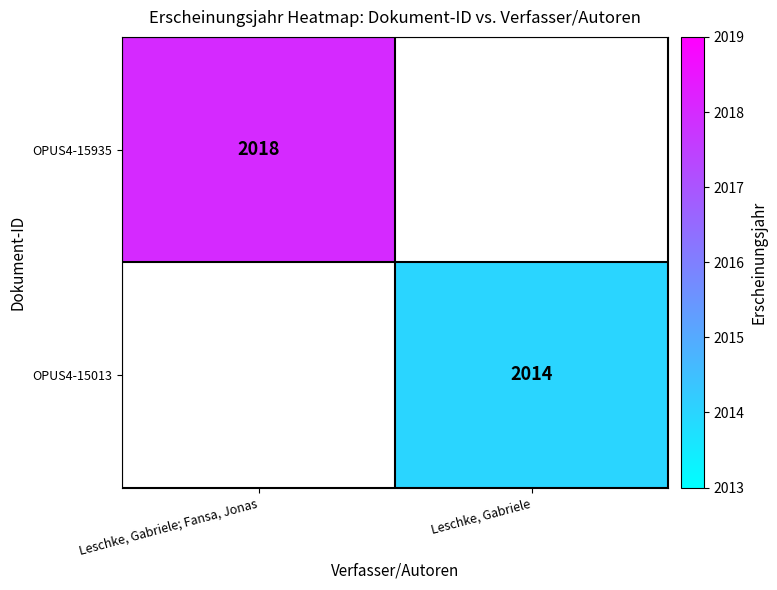

At how many categories does at least one series exceed 2016?

1